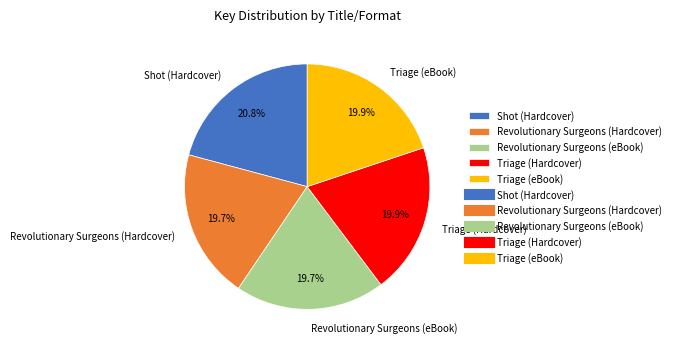

To the nearest percent, what portion does Shot (Hardcover) represent?

21%